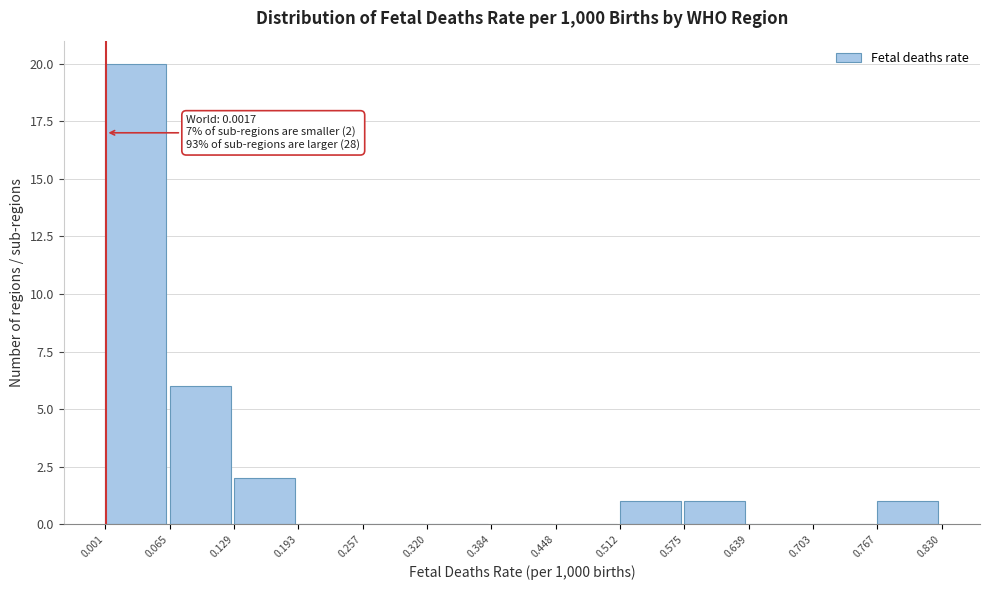

Over which range of the x-axis is the bar tallest?

0.001 to 0.065